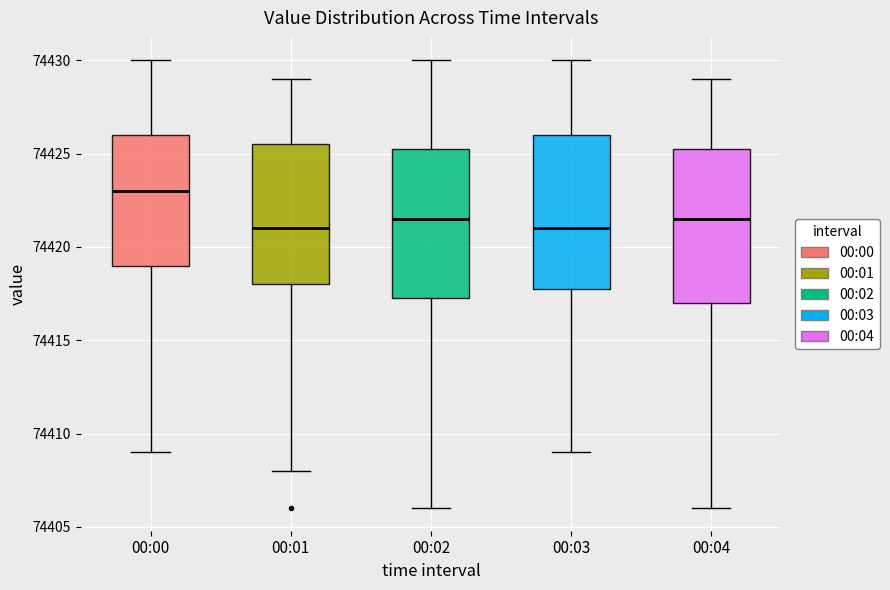

Which box's median line is the highest?

00:00